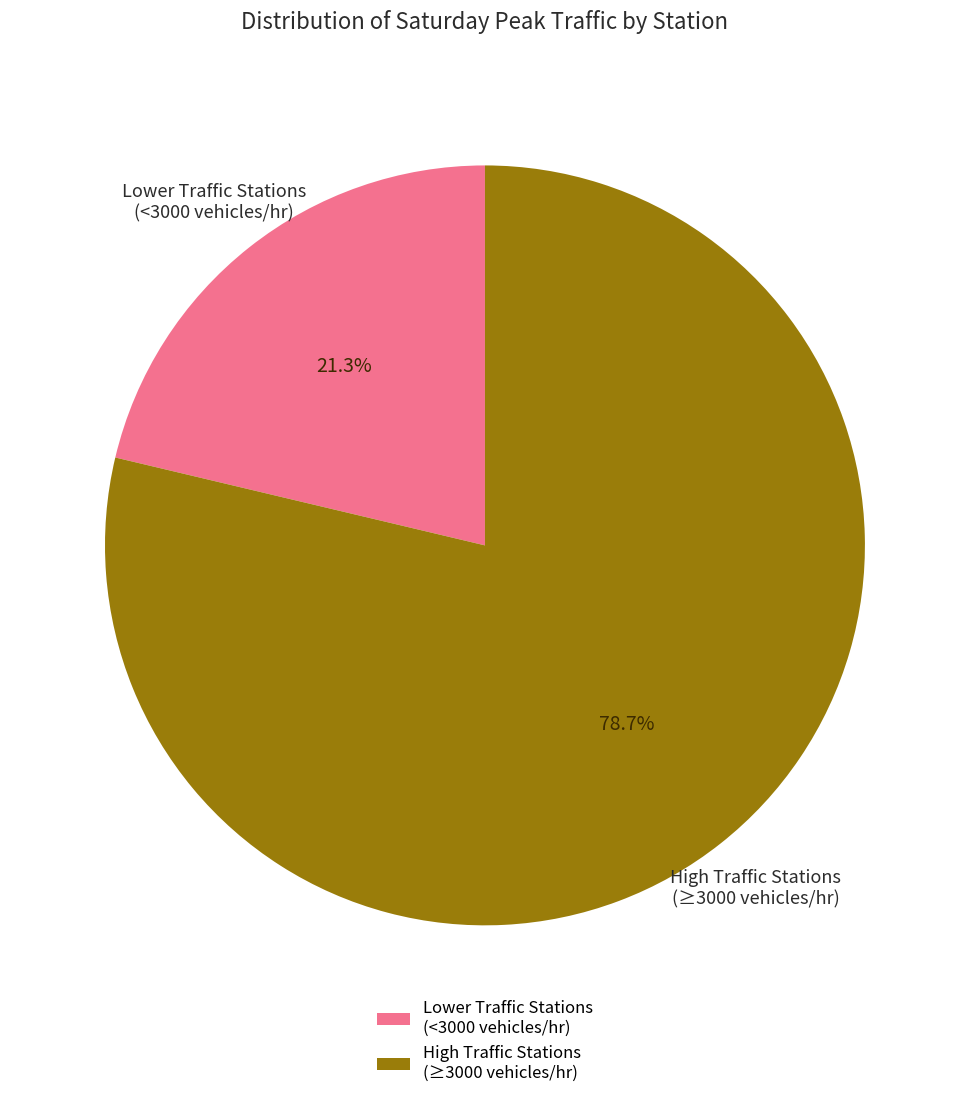

What is the ratio of the value at High Traffic Stations (≥3000 vehicles/hr) to the value at Lower Traffic Stations (<3000 vehicles/hr)?

3.7